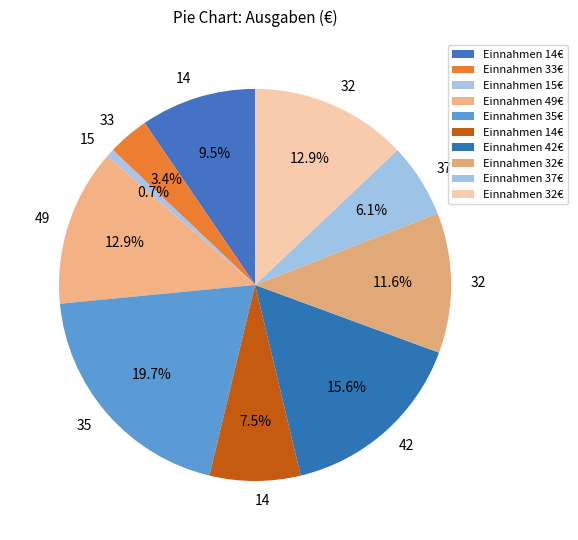

How many segments does this pie chart have?

10